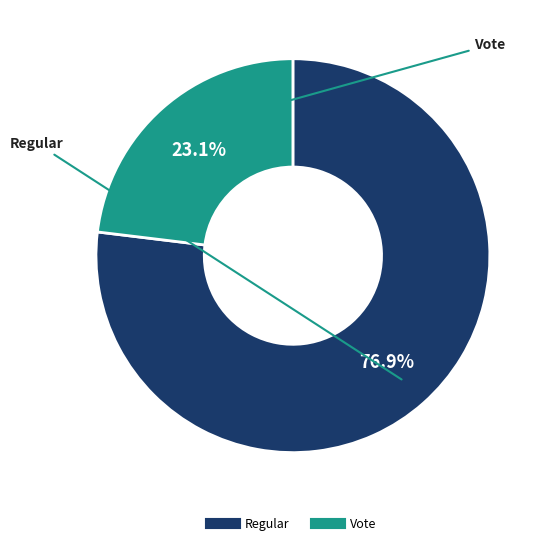

What is the majority slice?

Regular